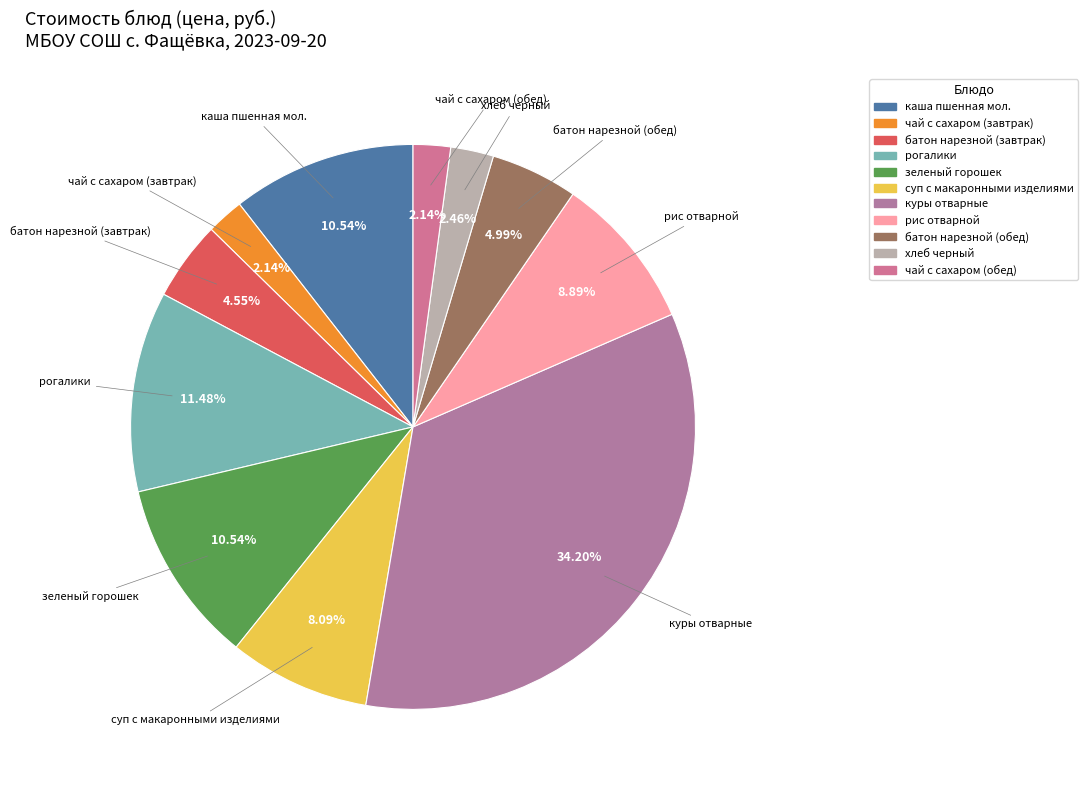

Count the number of slices in the pie.

11